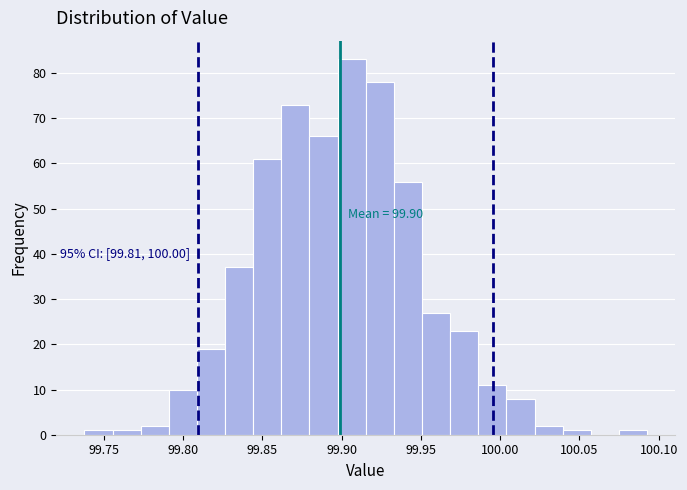

Around what value on the x-axis is the tallest bar? Give the approximate position of its centre, as read against the axis.

99.905